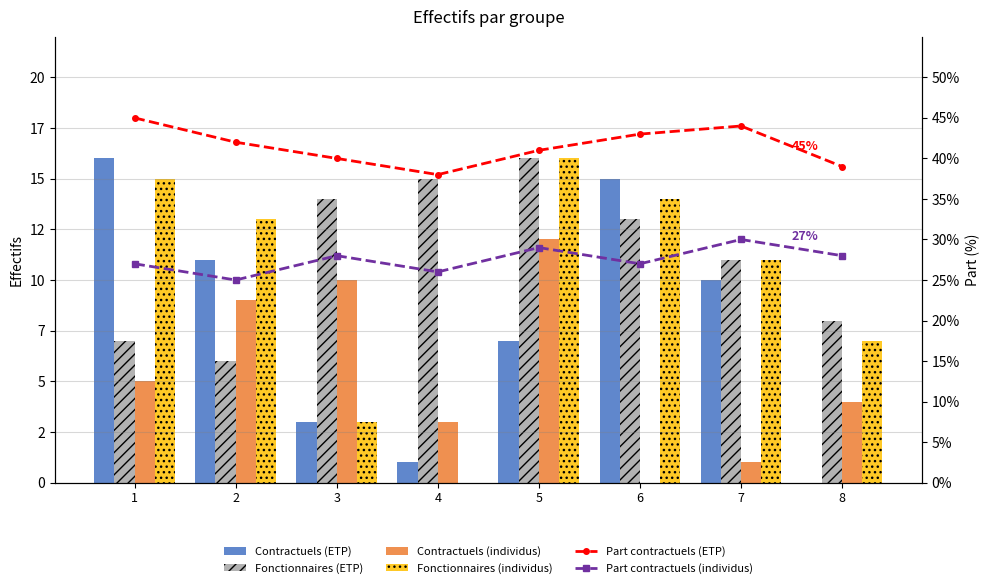

At 5, list the series in order from largest to smallest.

Part contractuels (ETP), Part contractuels (individus), Fonctionnaires (ETP), Fonctionnaires (individus), Contractuels (individus), Contractuels (ETP)